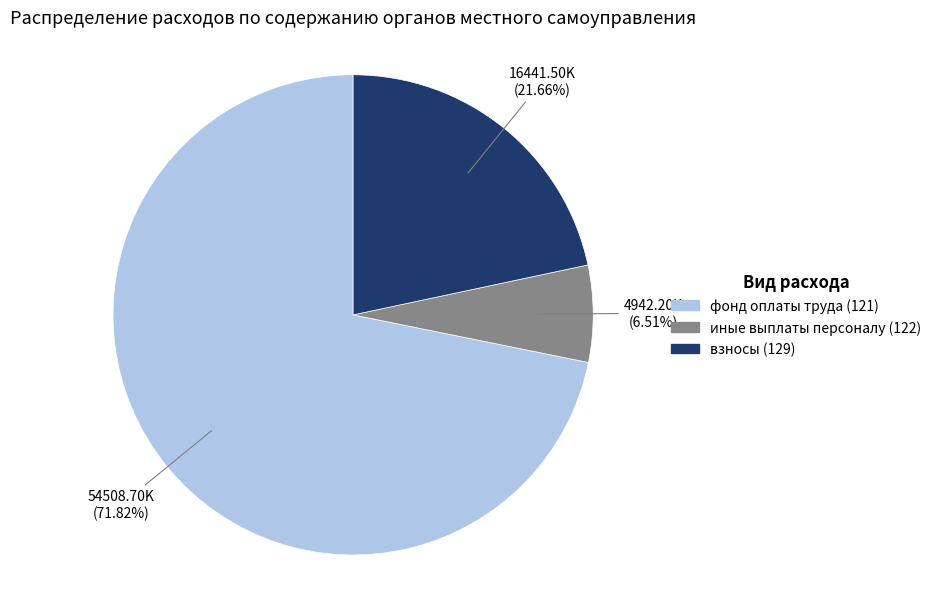

Does any single category account for the majority?

Yes